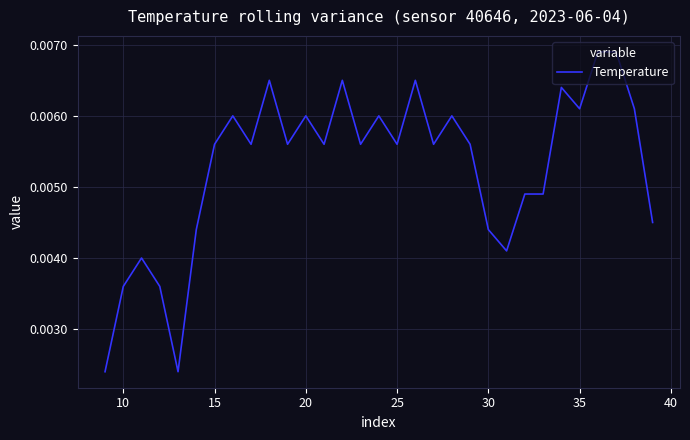

Does the chart display data point markers on the line(s)?

No